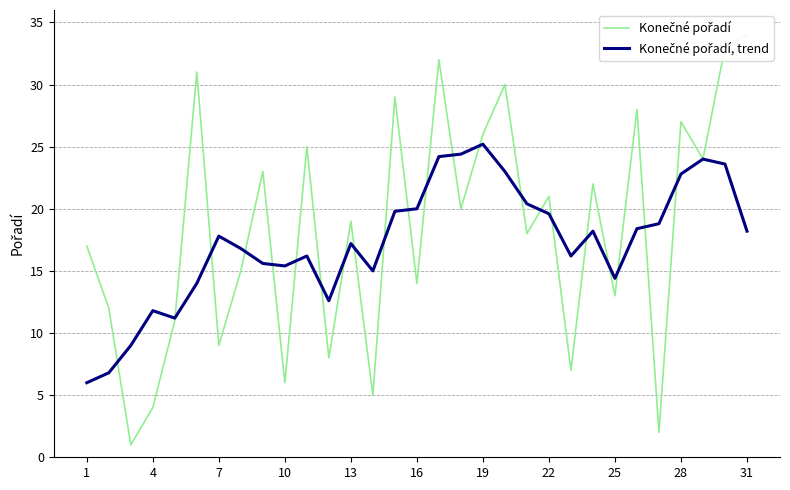

The value of Konečné pořadí, trend at 7 is 2.2. True or false?

False